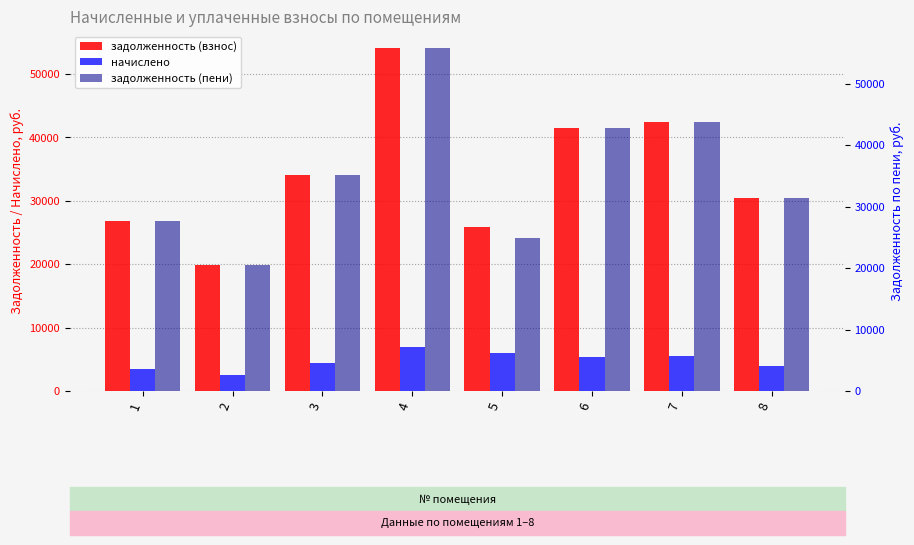

Is it true that начислено equals 4383.1 at 3?

True